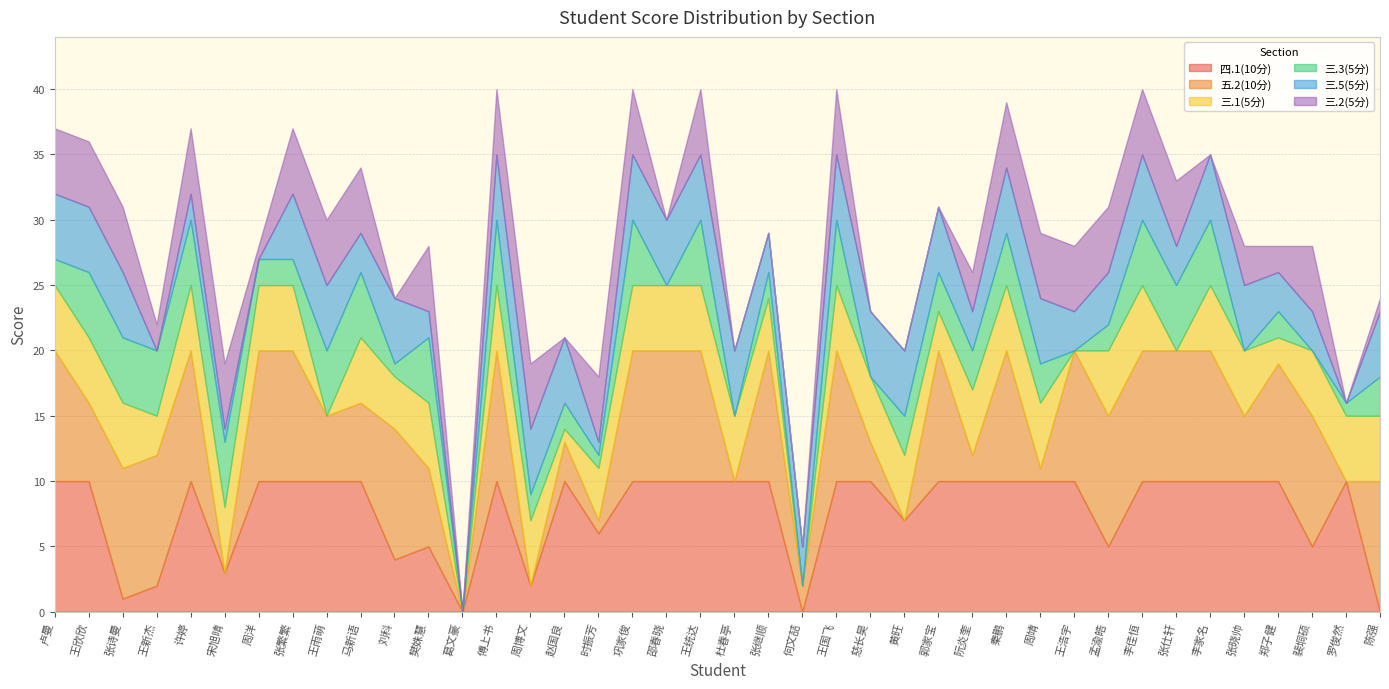

Which series has the widest spread of values?

四.1(10分)